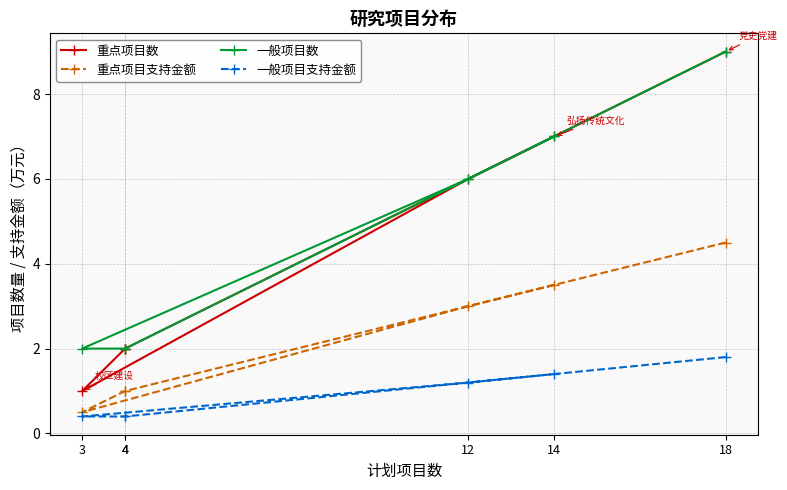

True or false: 重点项目支持金额 and 一般项目支持金额 intersect in this chart.

False